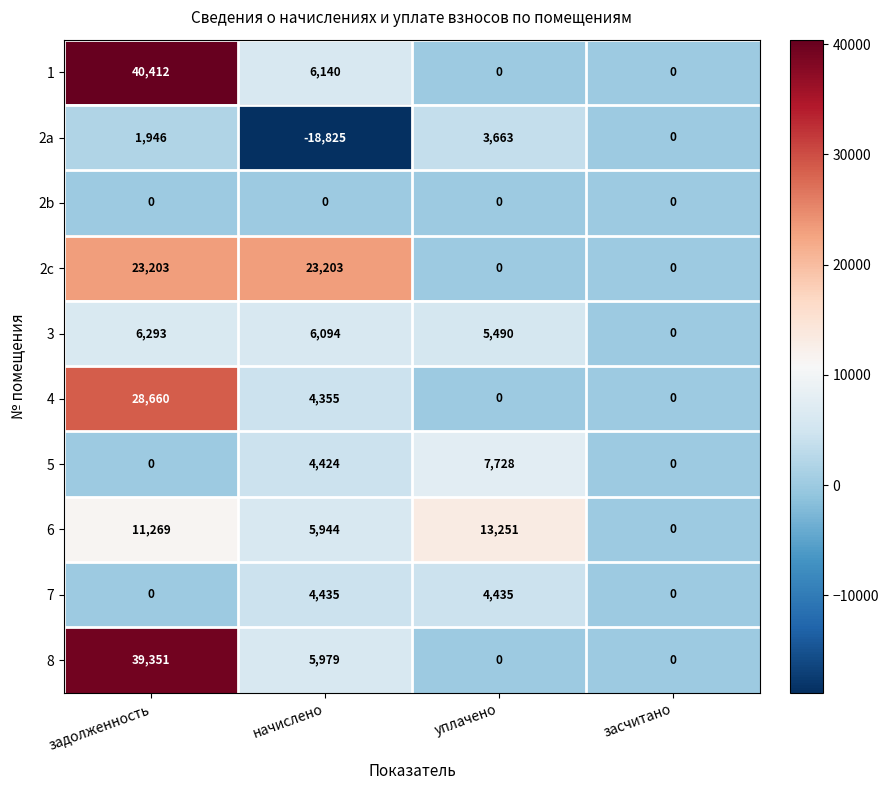

How many 1 values are between 0 and 40412?

4